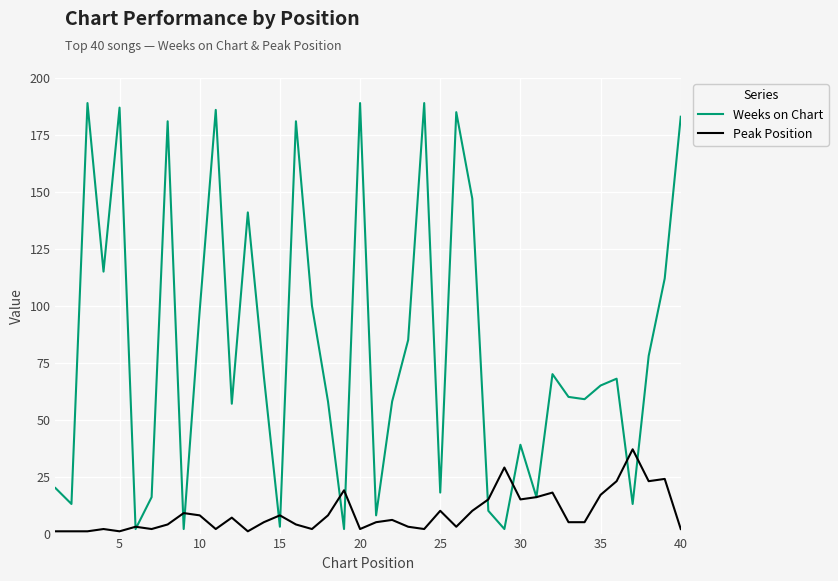

What is the maximum value for Peak Position?

37